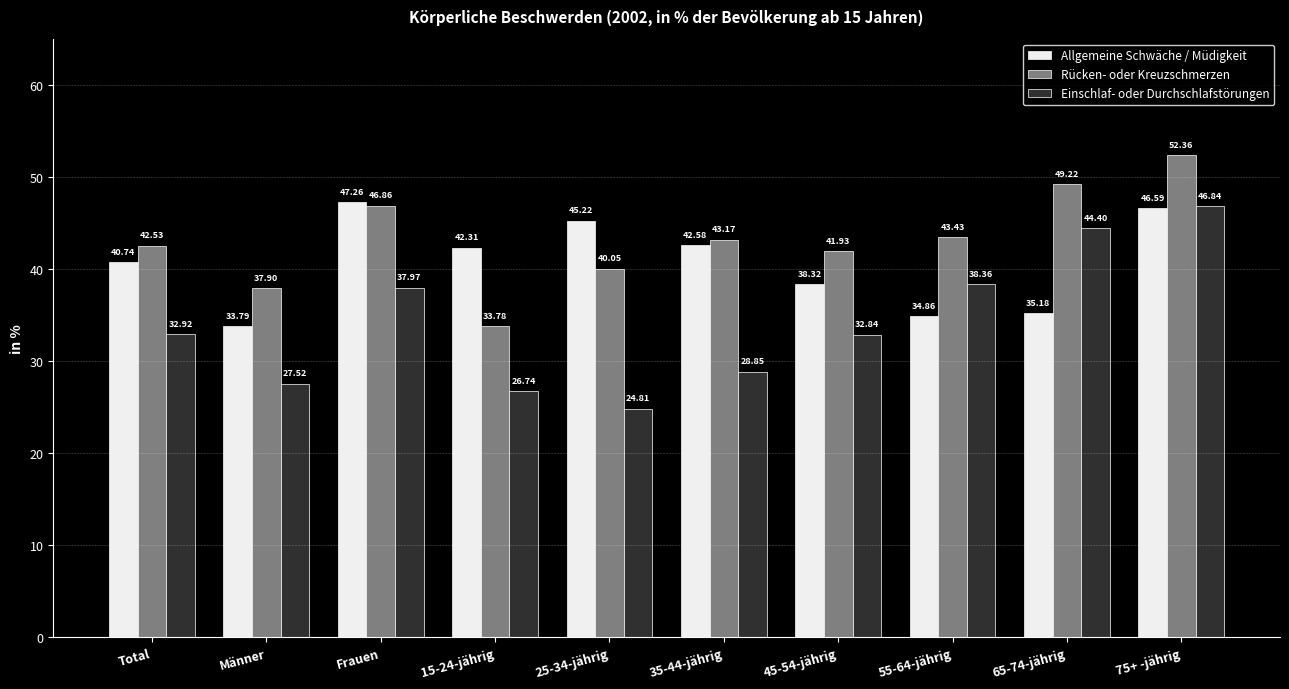

List the labels in order of Allgemeine Schwäche / Müdigkeit value, largest first.

Frauen, 75+ -jährig, 25-34-jährig, 35-44-jährig, 15-24-jährig, Total, 45-54-jährig, 65-74-jährig, 55-64-jährig, Männer